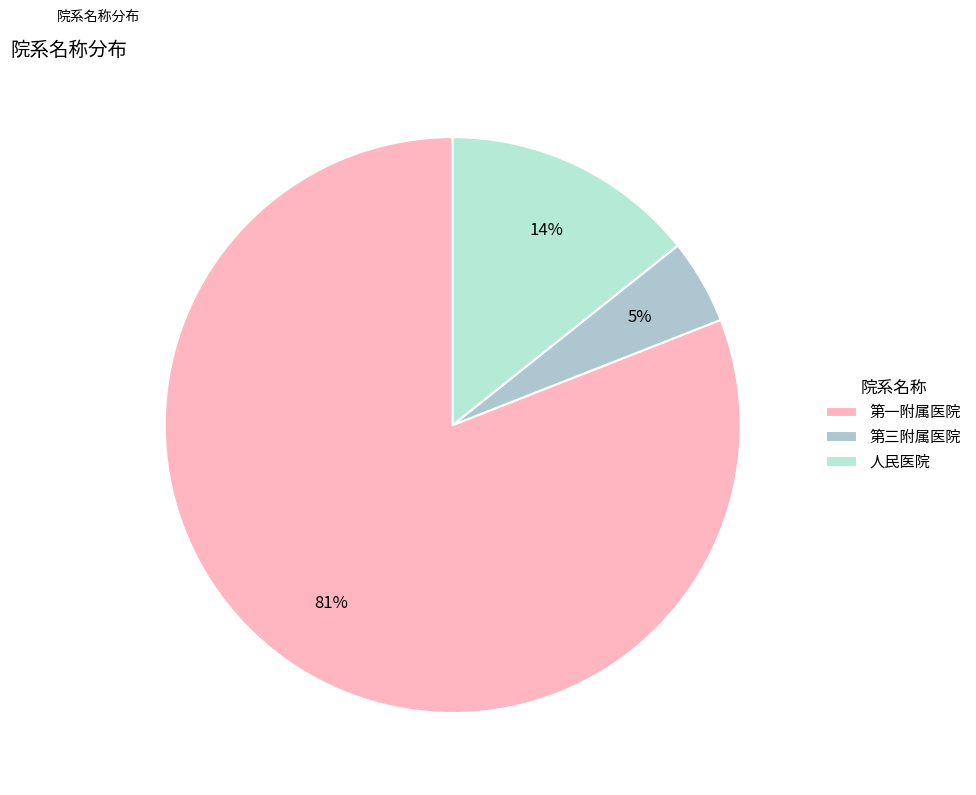

True or false: 人民医院 accounts for 27% of the total.

False